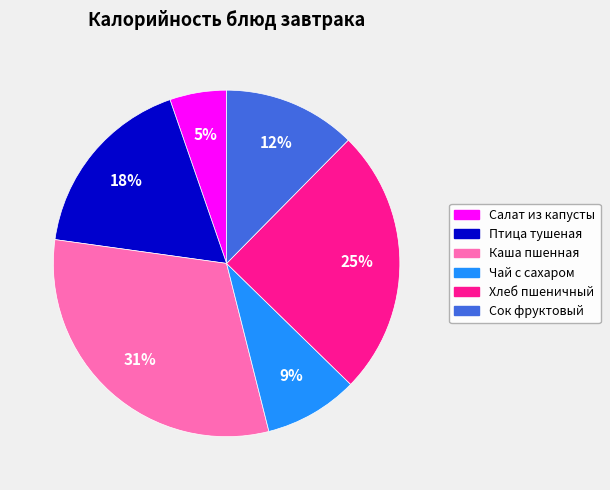

Does any single category account for the majority?

No